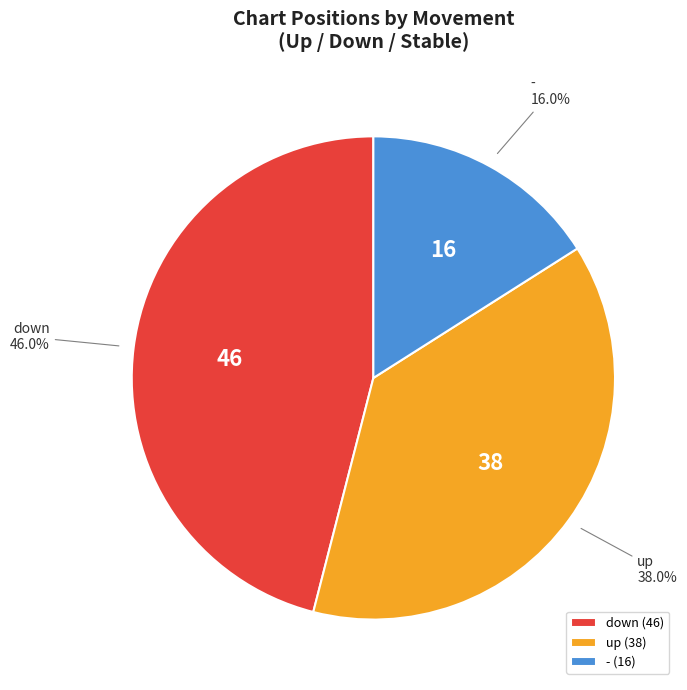

Rank the categories by value from highest to lowest.

down, up, -